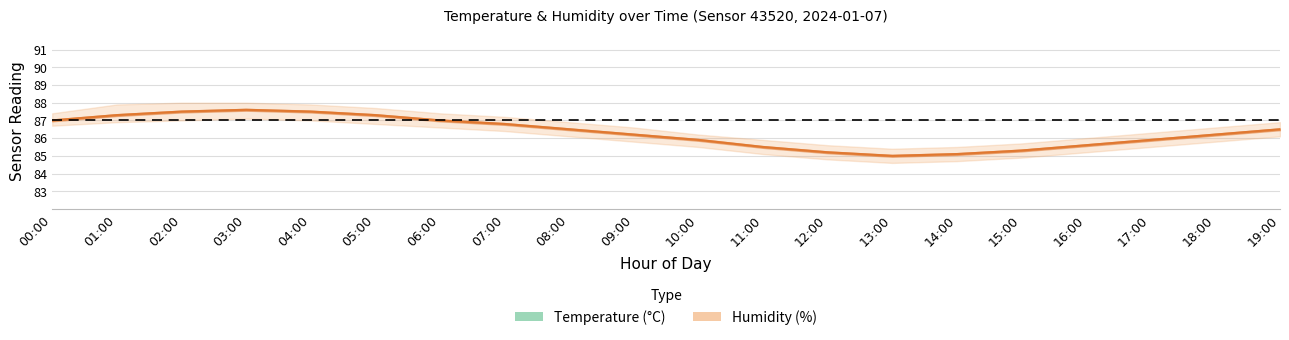

What are all the series names shown in the legend?

Temperature (°C), Humidity (%)